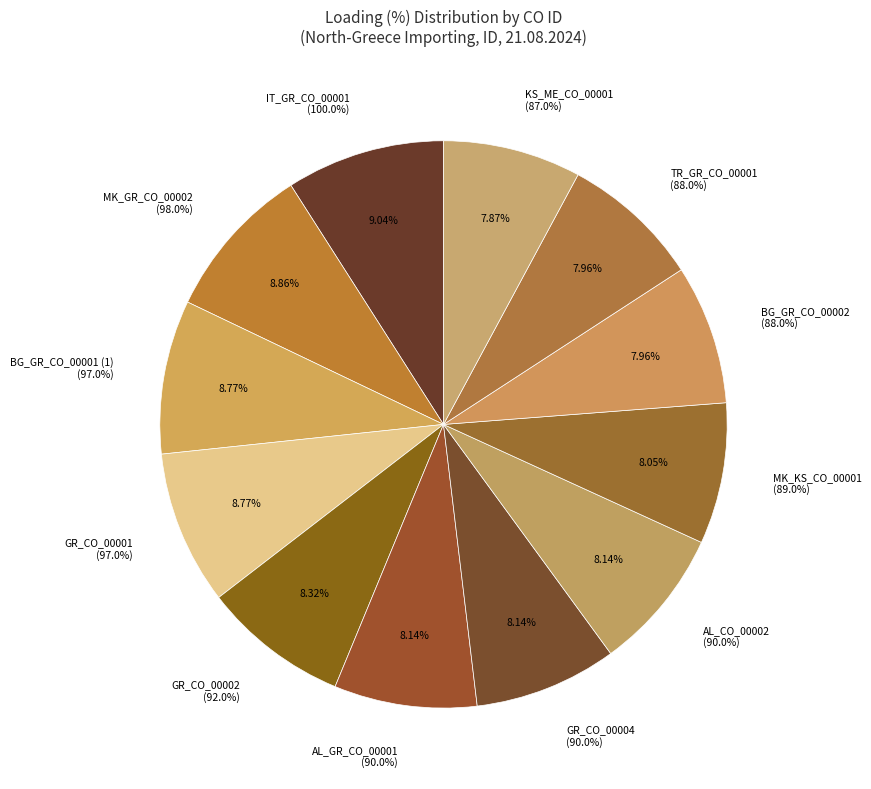

Is AL_GR_CO_00001 the majority of the pie?

No